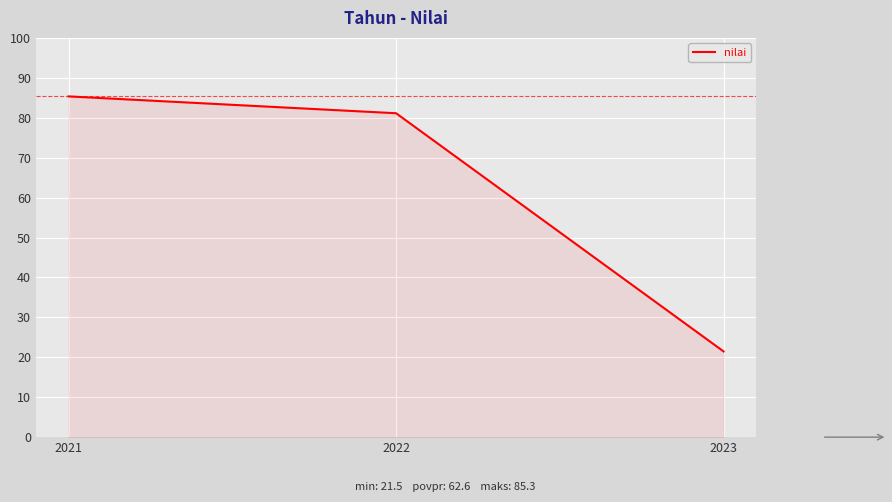

What value does the data have at 2021?

85.3